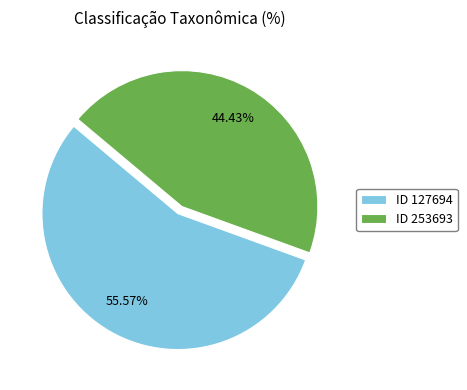

What is the smallest slice in the pie chart?

ID 253693